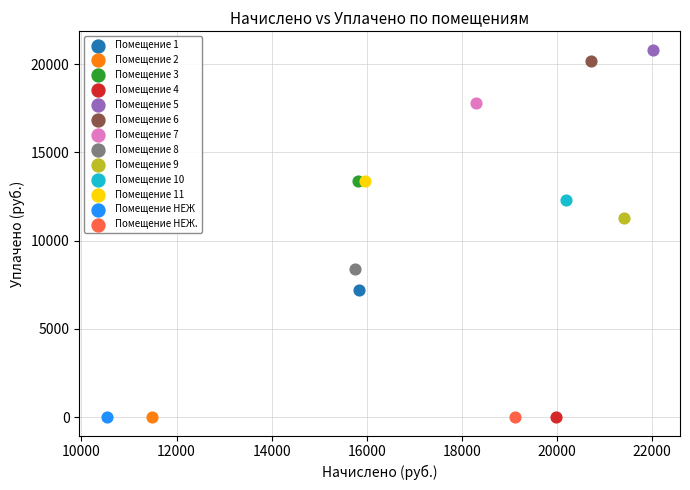

What are all the series names shown in the legend?

Помещение 1, Помещение 2, Помещение 3, Помещение 4, Помещение 5, Помещение 6, Помещение 7, Помещение 8, Помещение 9, Помещение 10, Помещение 11, Помещение НЕЖ, Помещение НЕЖ.